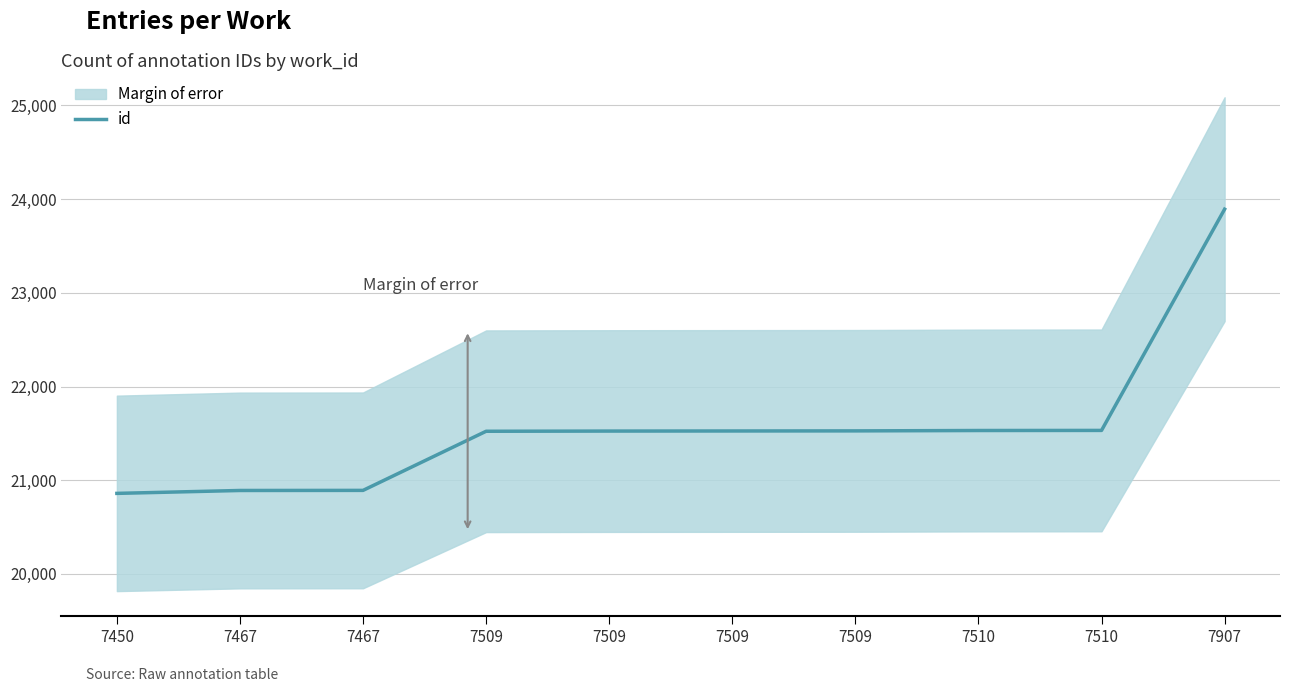

Reading left to right, what are all the values shown in this chart?

7450=20860	7467=20891	7467=20892	7509=21523	7509=21525	7509=21526	7509=21527	7510=21531	7510=21532	7907=23893